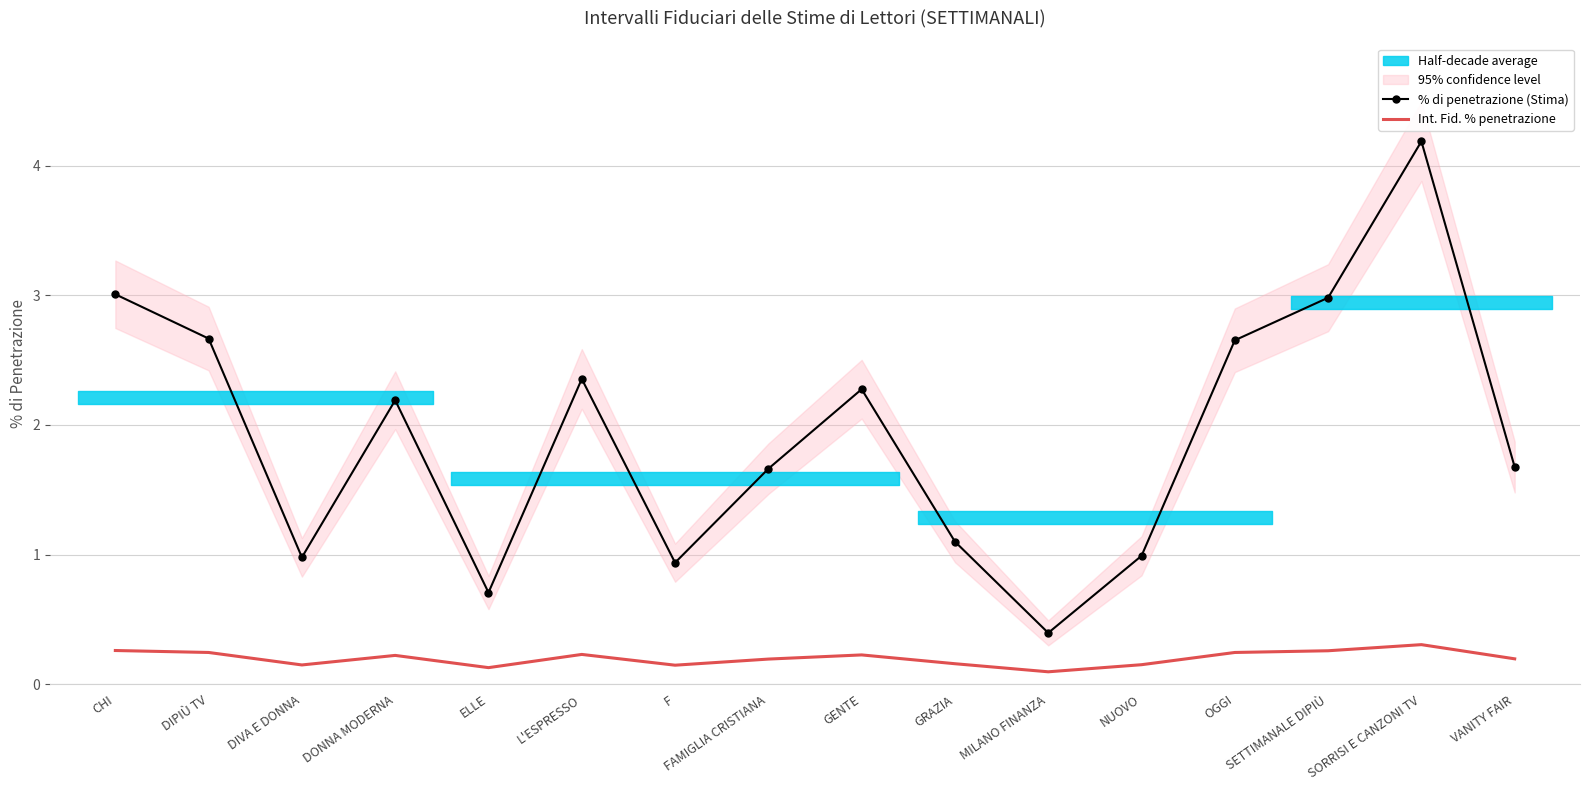

Where is the first local minimum for Int. Fid. % penetrazione?

DIVA E DONNA